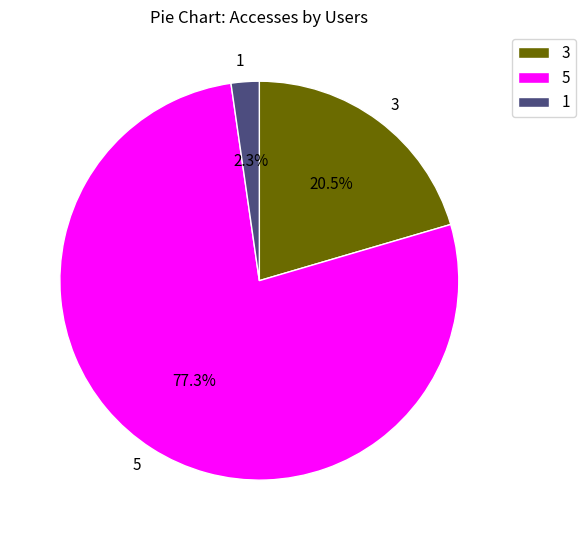

Rank the categories by value from highest to lowest.

5, 3, 1